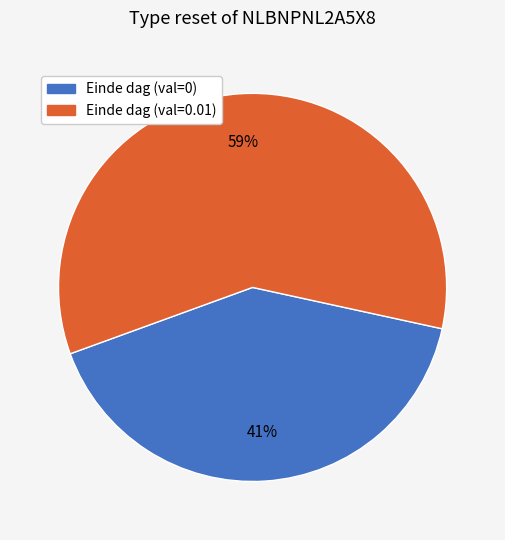

Is there a majority slice in this chart?

Yes